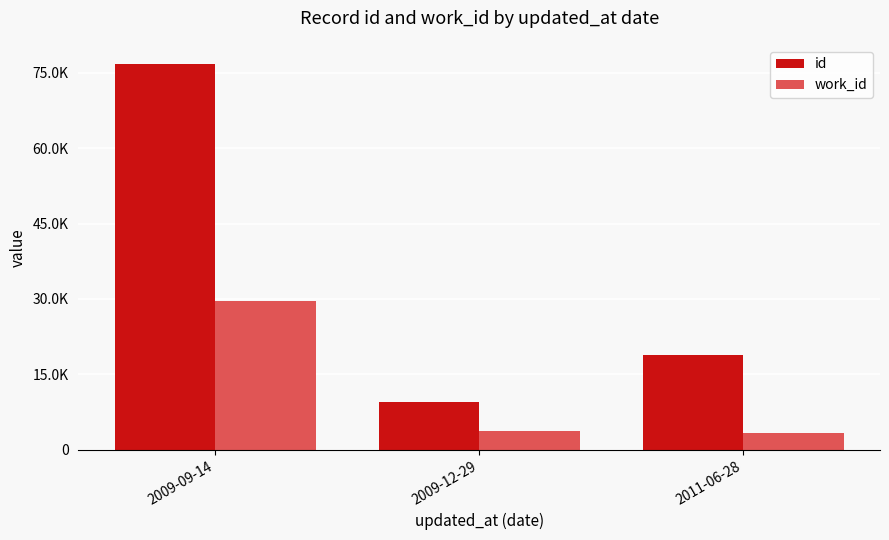

What is the total value across all series at 2009-09-14?

106385